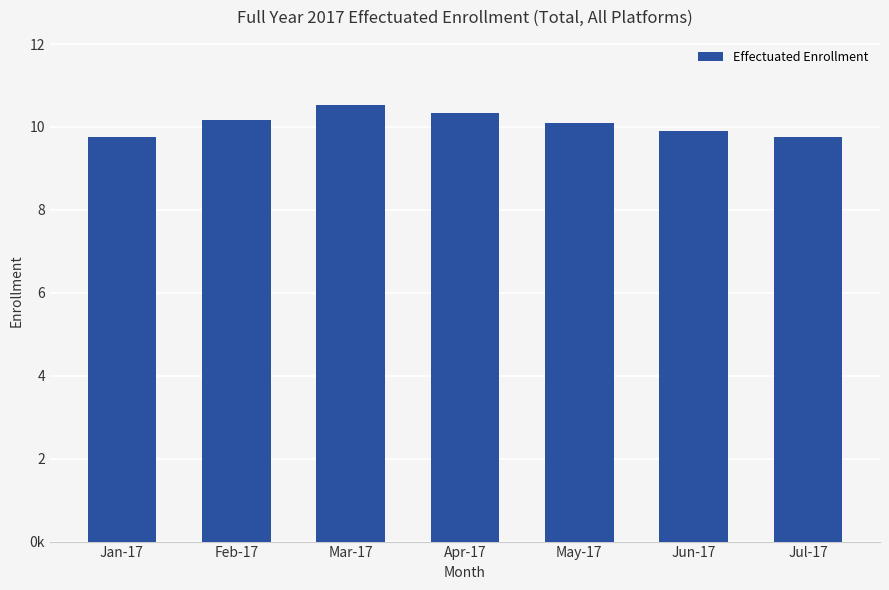

At which label is the value closest to 10145462?

Feb-17